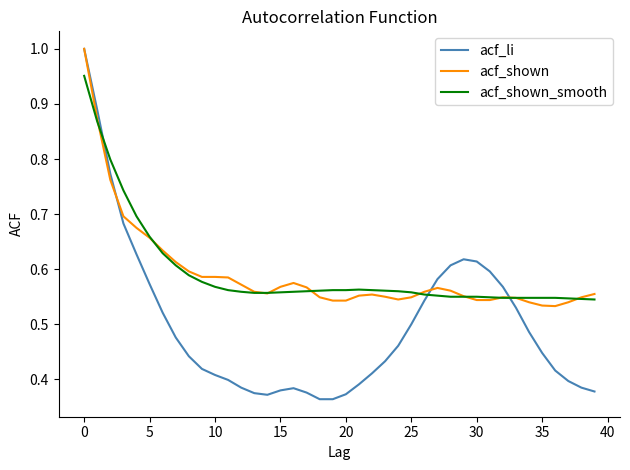

Which series has the largest range (max minus min)?

acf_li